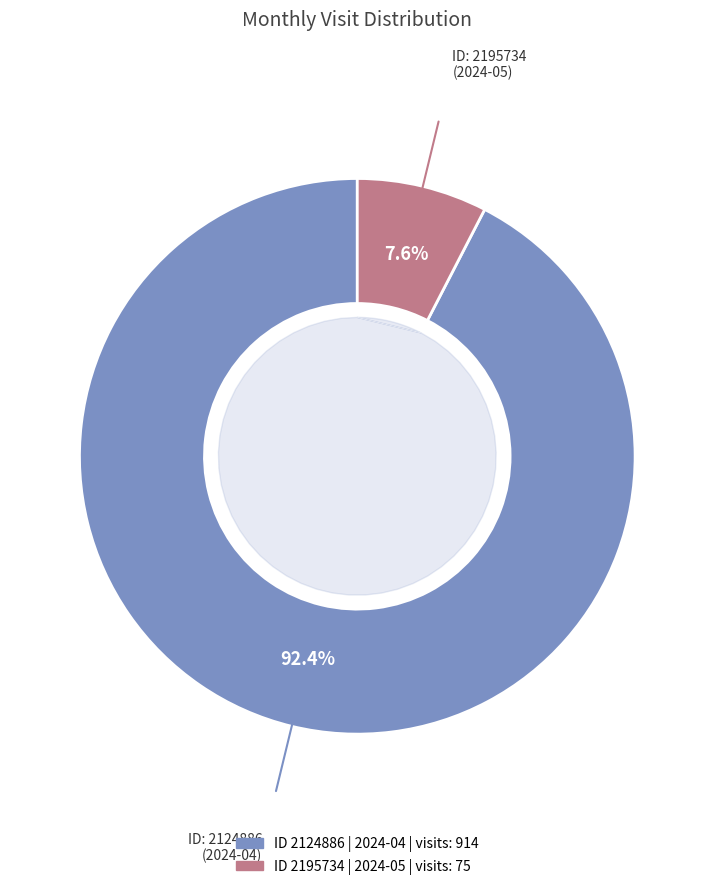

To the nearest percent, what portion does 2124886 represent?

92%